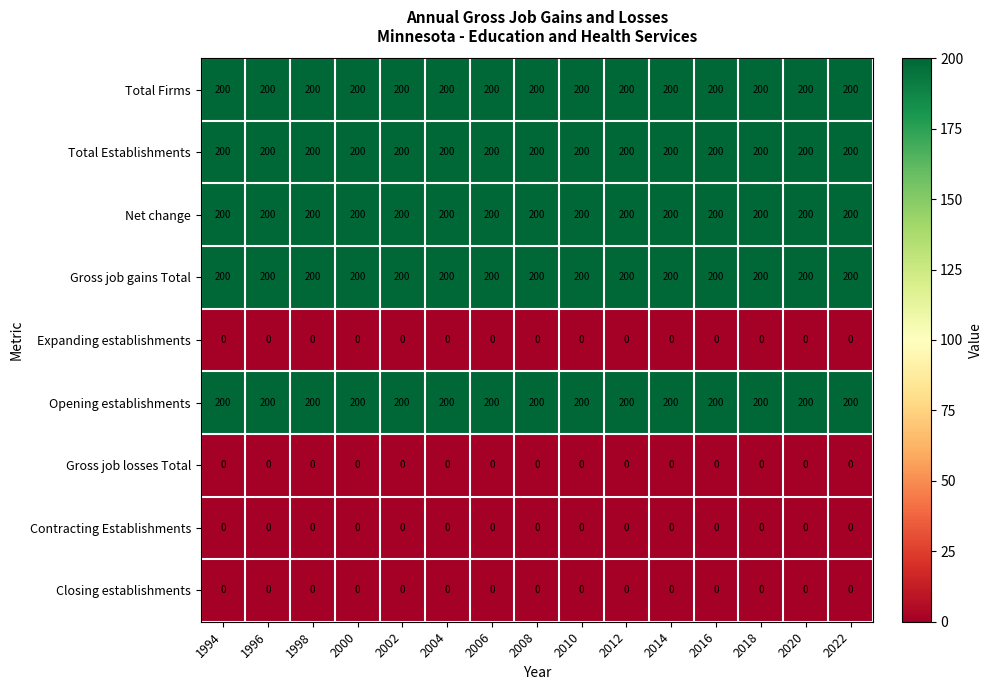

What is the sum of all Gross job gains Total values?

3000